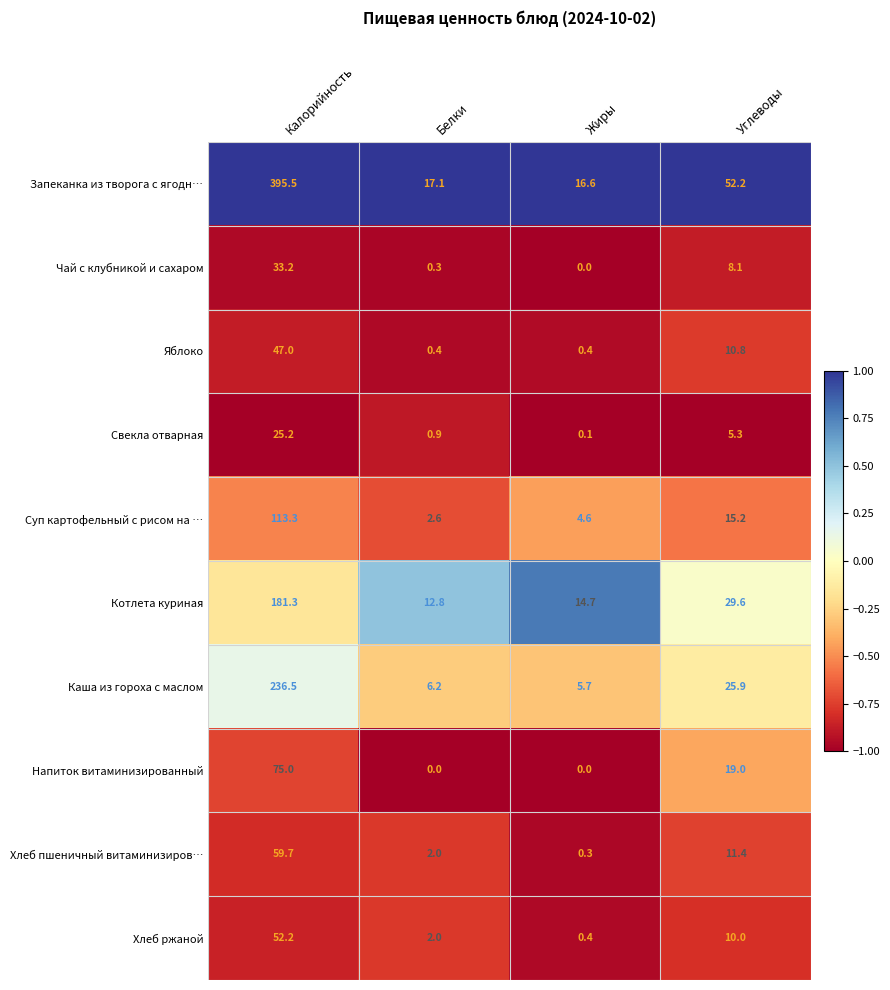

What is the difference between the Напиток витаминизированный values at Белки and Углеводы?

19.0